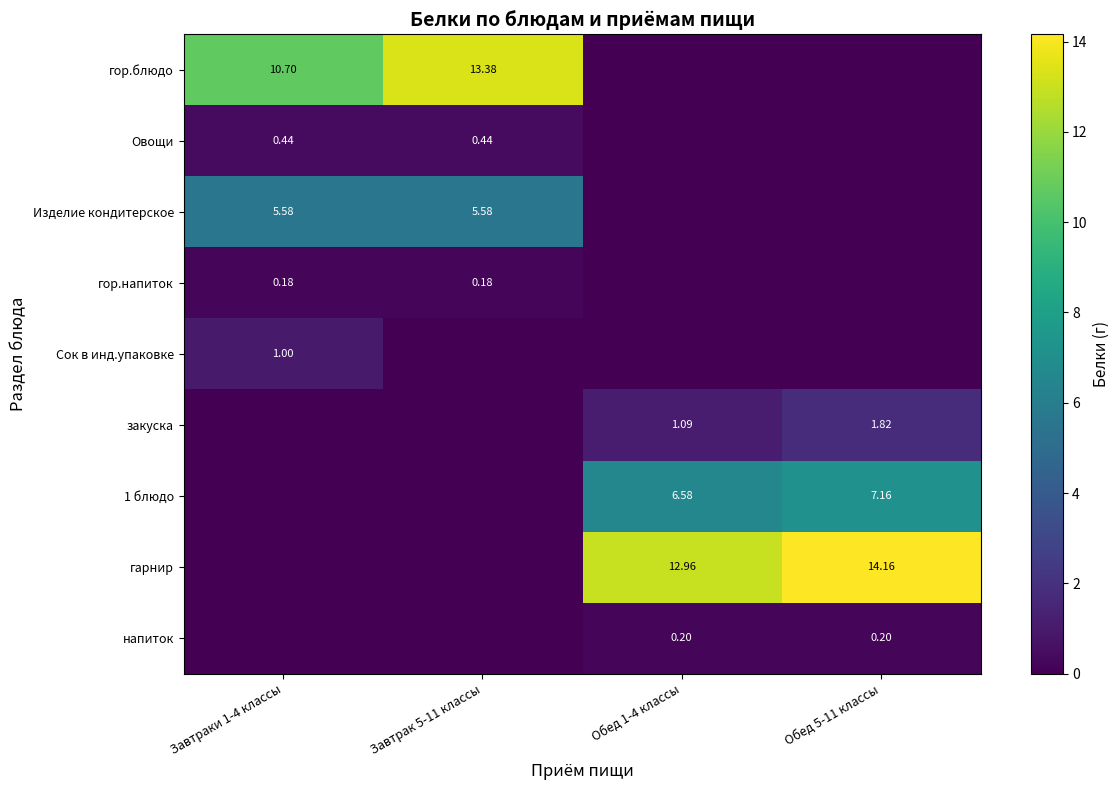

At how many categories does at least one series exceed 4?

4